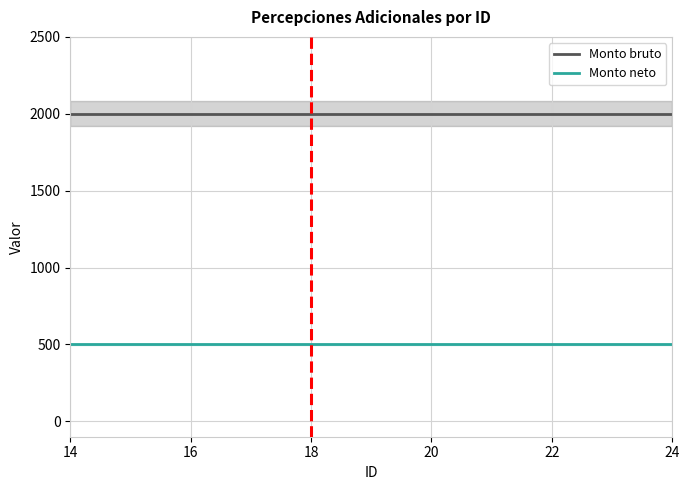

What is the minimum value for Monto bruto?

2000